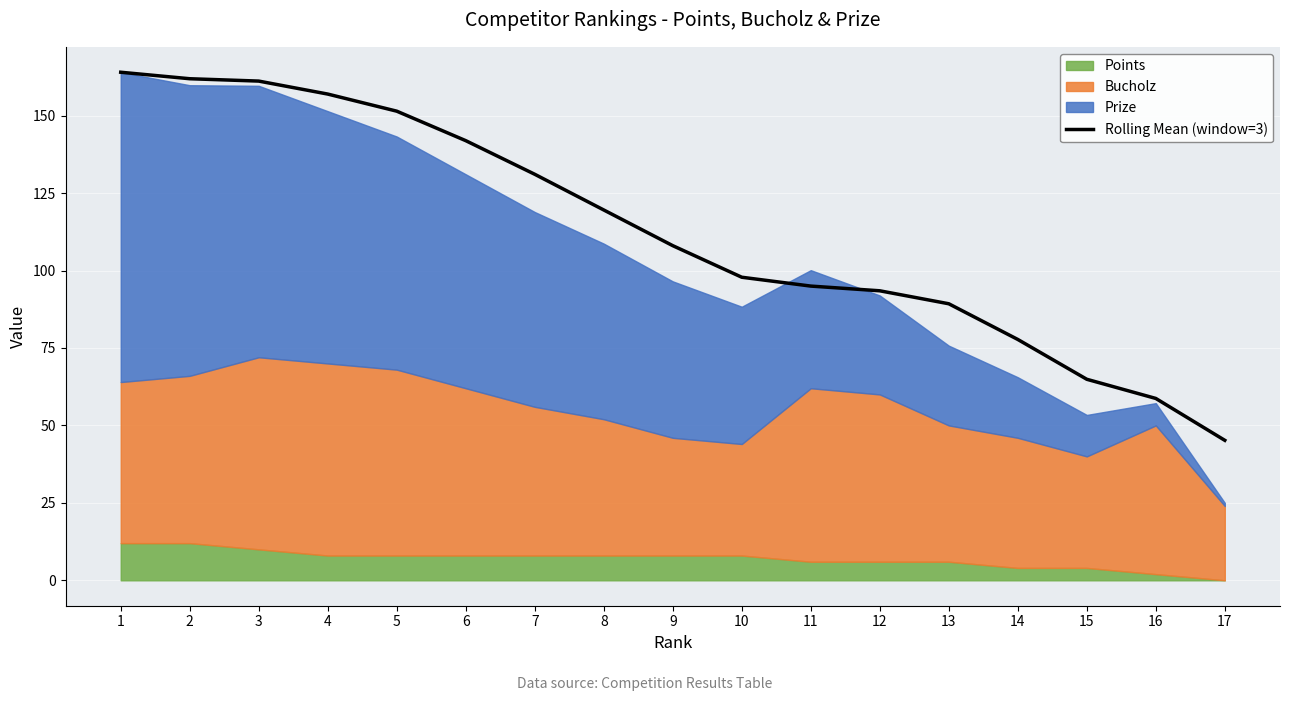

What is the approximate value at 16?

58.7